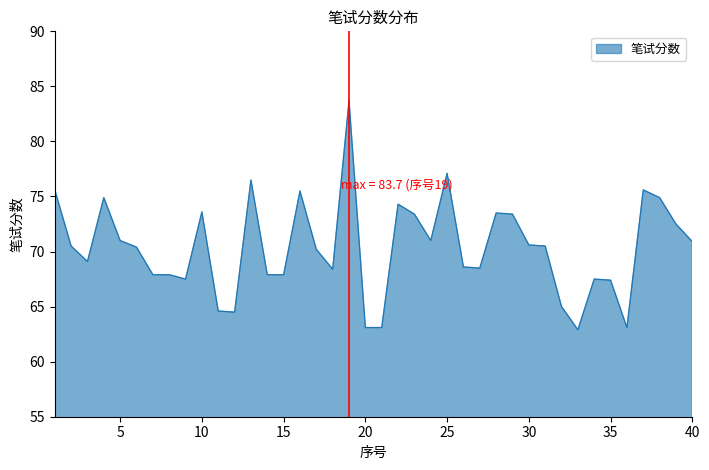

How many lines are shown in the chart?

1